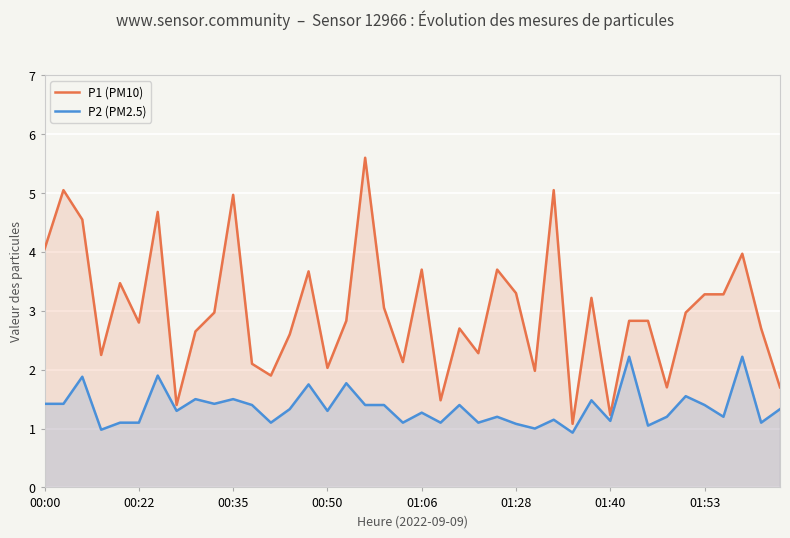

How many lines are shown in the chart?

2